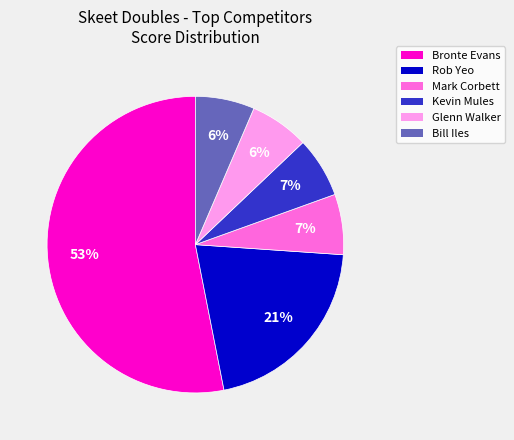

Does any single category account for the majority?

Yes